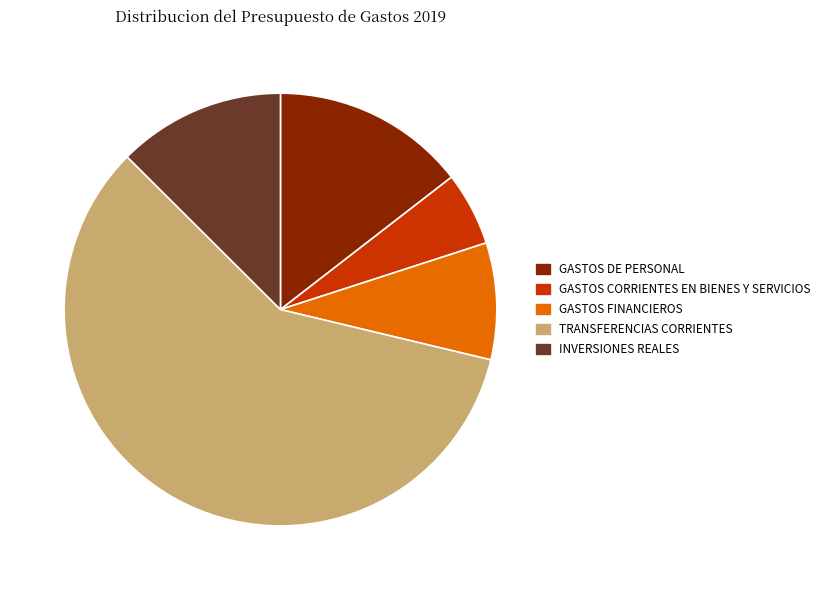

True or false: TRANSFERENCIAS CORRIENTES accounts for 70% of the total.

False